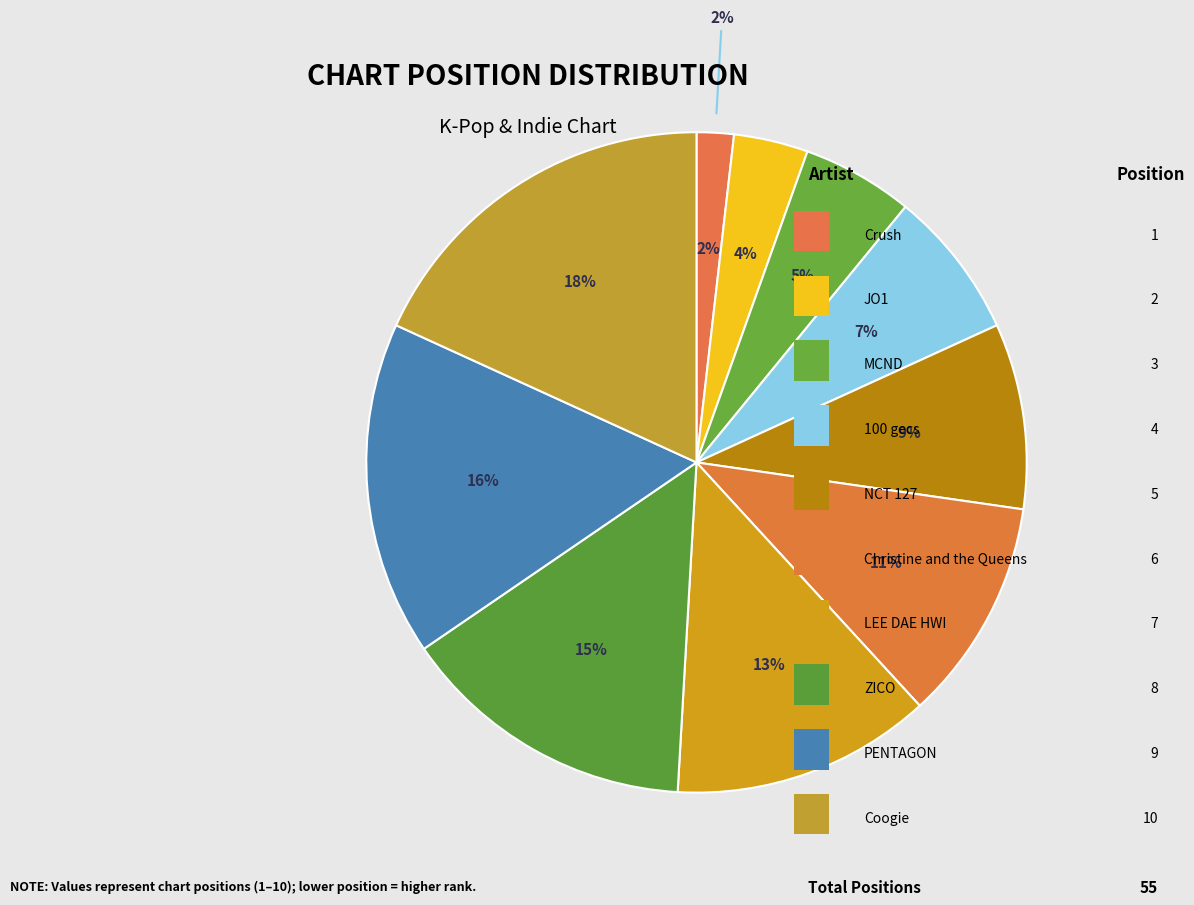

Which has a higher value, ZICO or Christine and the Queens?

ZICO